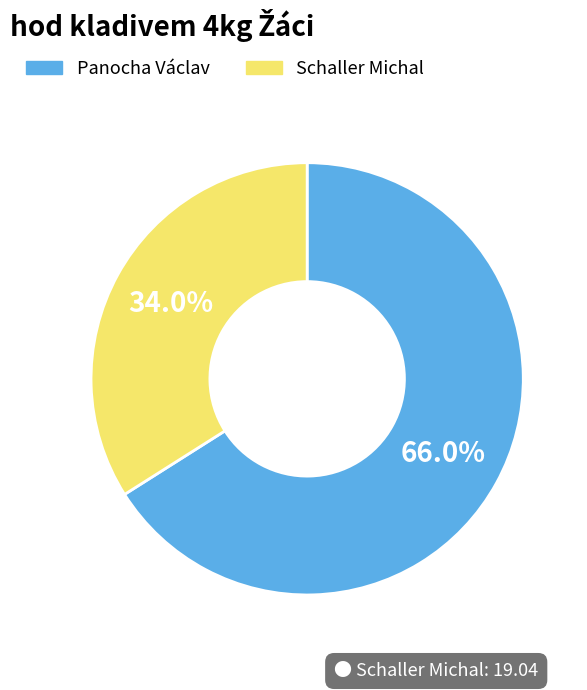

To the nearest percent, what is the difference between the Panocha Václav and Schaller Michal slice percentages?

32%